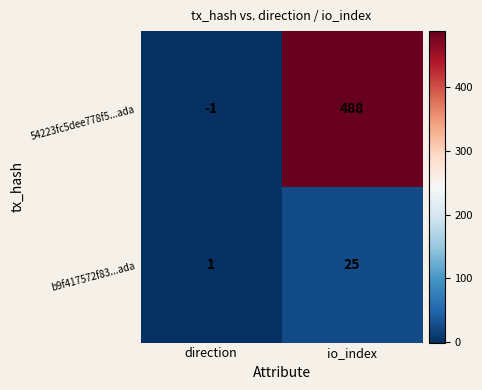

Count the number of data series in this chart.

2